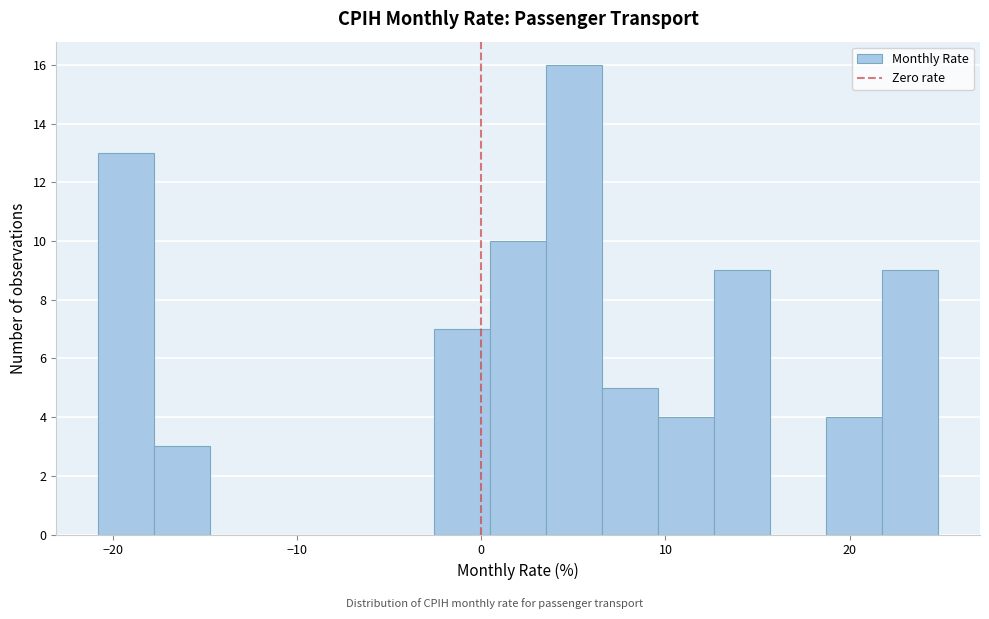

Read against the x-axis, roughly where is the centre of the tallest bar?

5